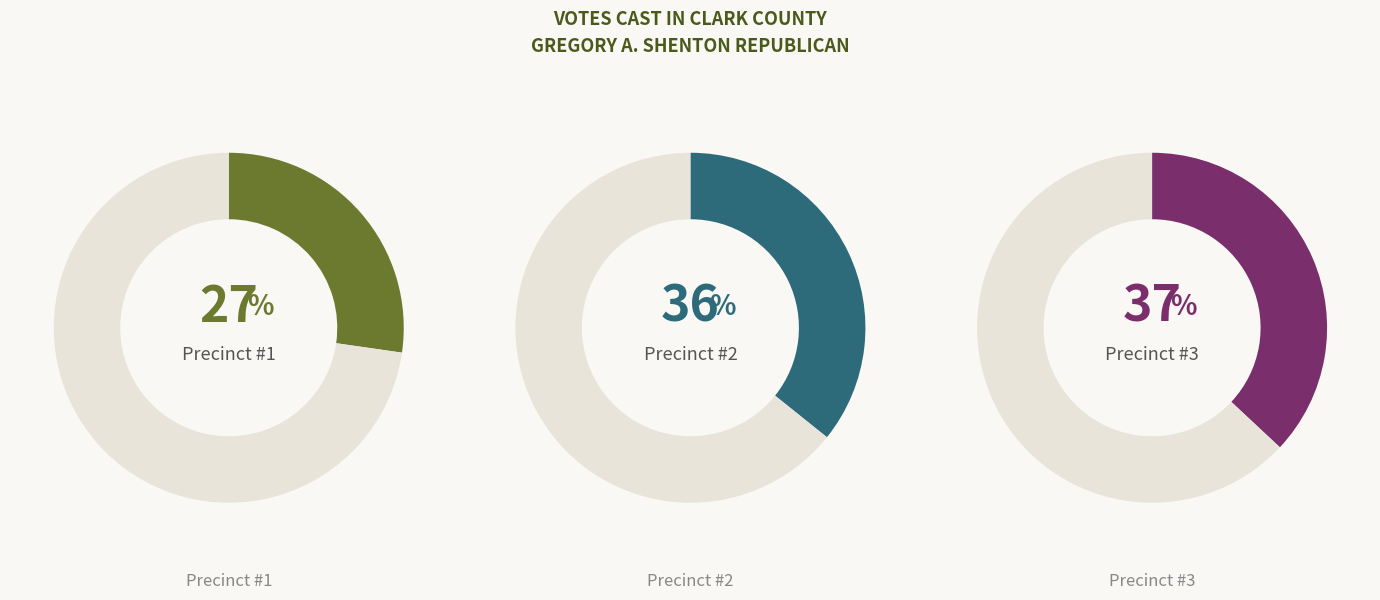

The Precinct #2 slice represents 21% of the pie. True or false?

False